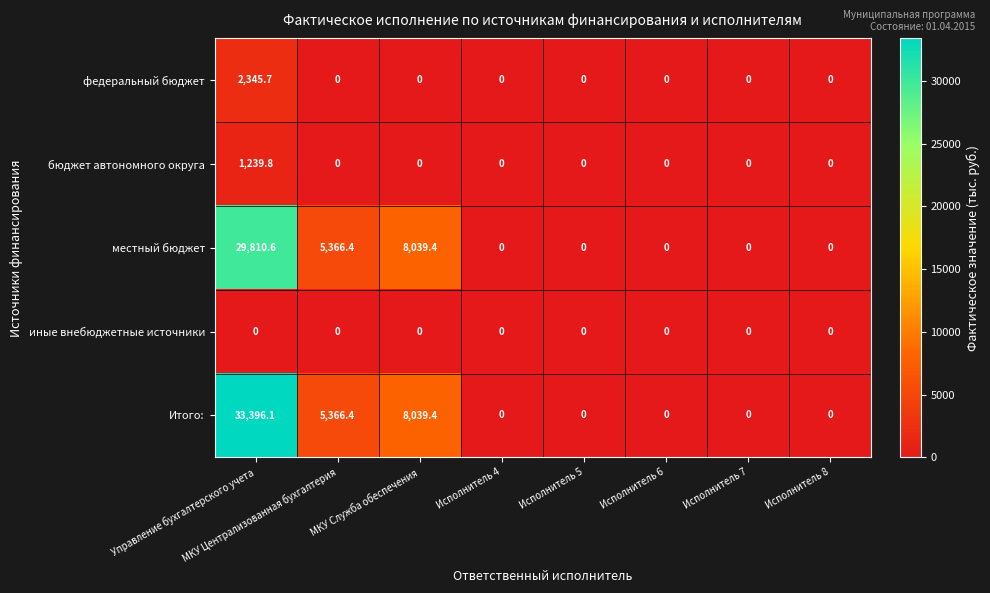

The value of бюджет автономного округа at Исполнитель 6 is 0.0. True or false?

True